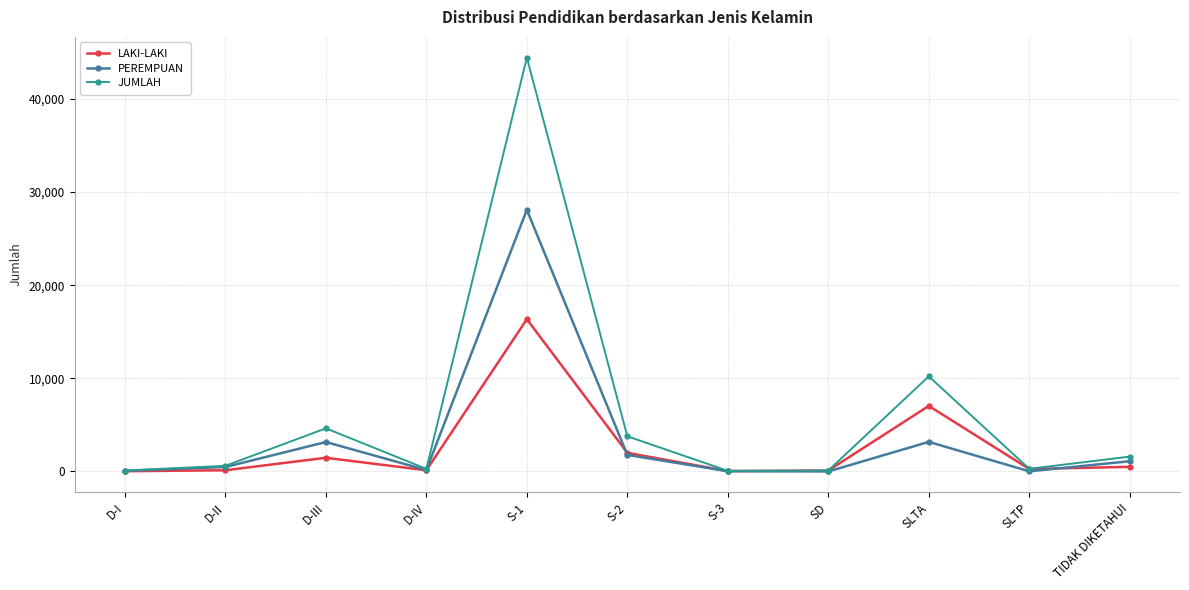

What is the average value of the PEREMPUAN series?

3458